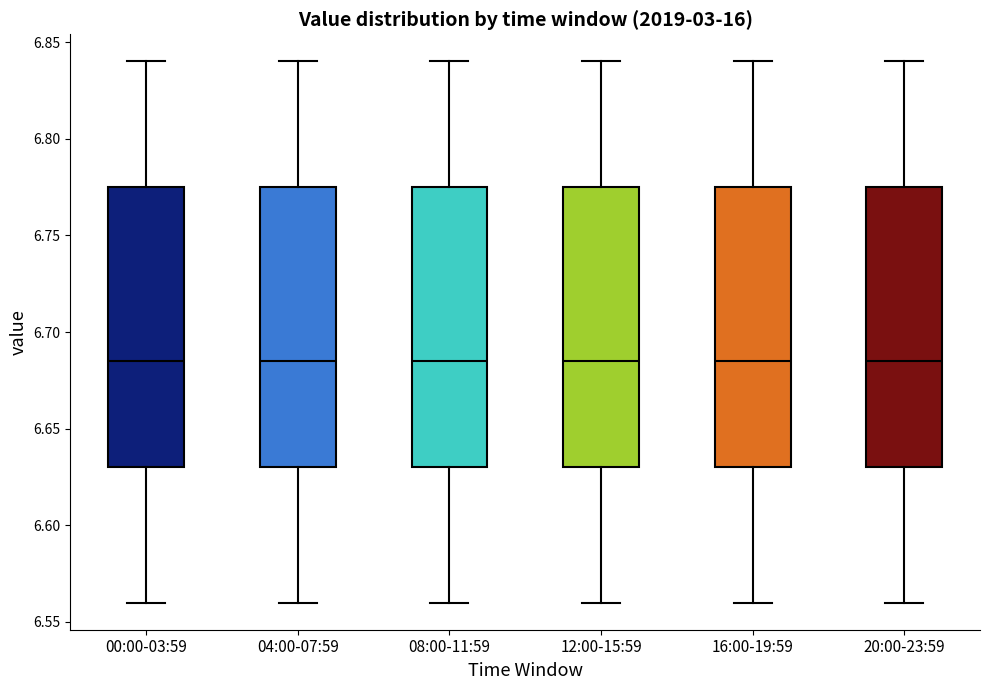

Reading left to right, read every box against the y-axis: the position of its median line, the range the box covers, and the ends of its whiskers. The values are not printed on the chart, so give them approximately, as read against the axis.

00:00-03:59: median 6.685, box 6.630 to 6.775, whiskers 6.560 to 6.840
04:00-07:59: median 6.685, box 6.630 to 6.775, whiskers 6.560 to 6.840
08:00-11:59: median 6.685, box 6.630 to 6.775, whiskers 6.560 to 6.840
12:00-15:59: median 6.685, box 6.630 to 6.775, whiskers 6.560 to 6.840
16:00-19:59: median 6.685, box 6.630 to 6.775, whiskers 6.560 to 6.840
20:00-23:59: median 6.685, box 6.630 to 6.775, whiskers 6.560 to 6.840